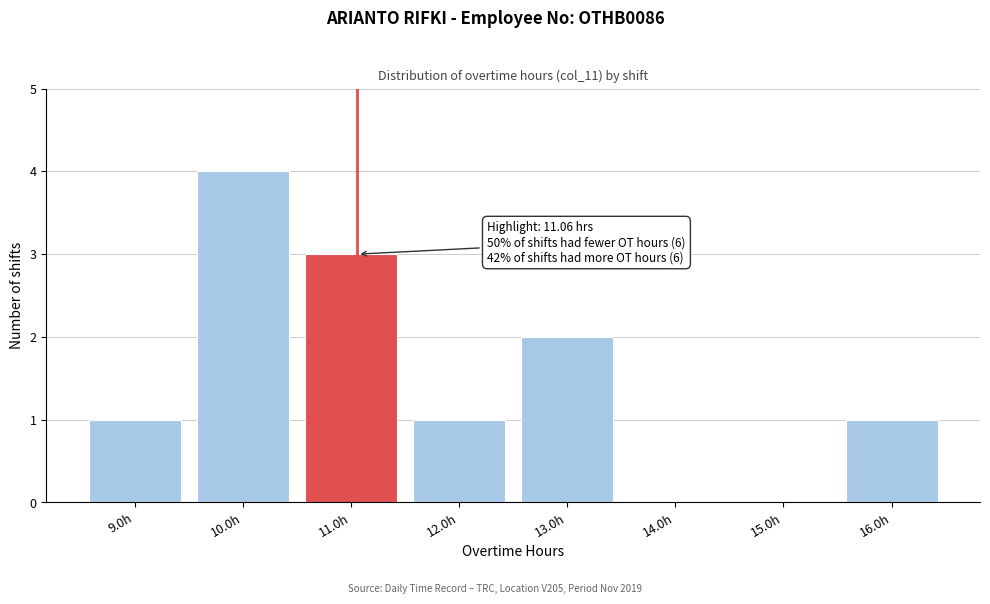

Over which range of the x-axis is the bar tallest?

9.5 to 10.5